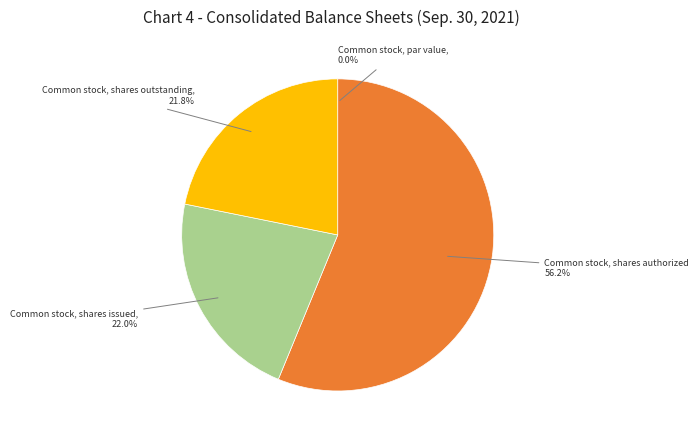

Is there any slice that represents more than half of the pie?

Yes